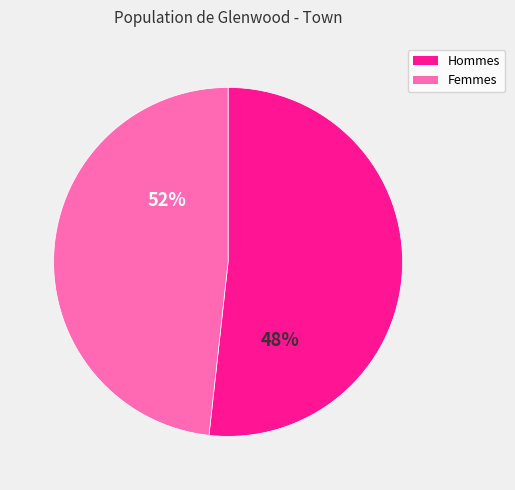

How many slices are in this pie chart?

2